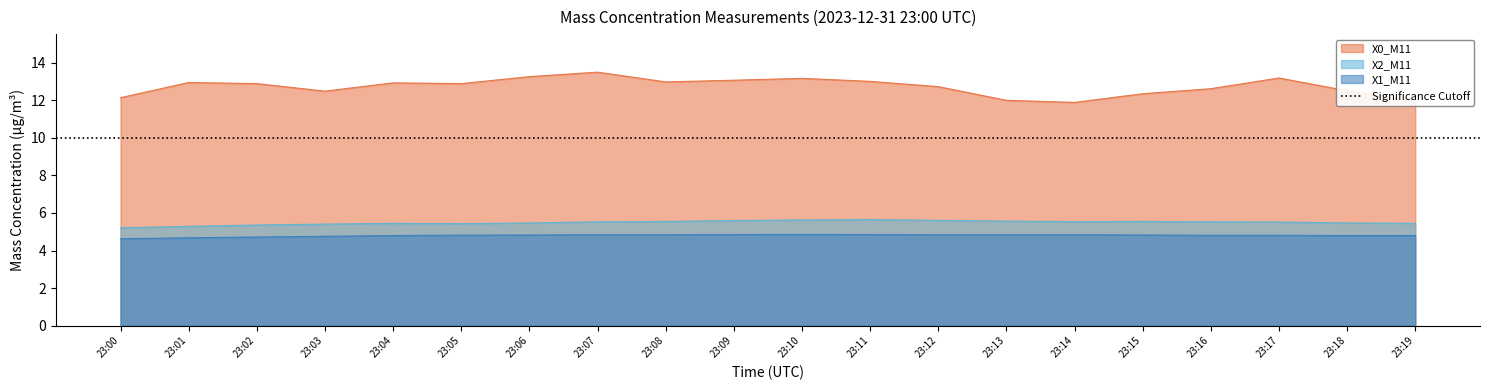

At which category is the sum across all series the highest?

23:07